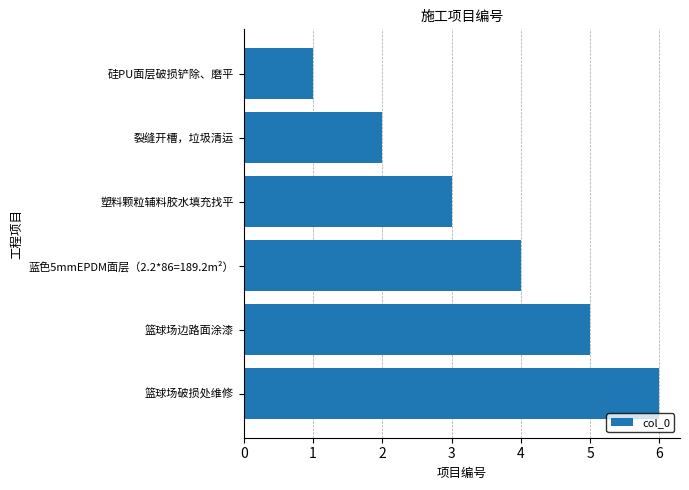

Is it true that the value at 塑料颗粒辅料胶水填充找平 is 5?

False